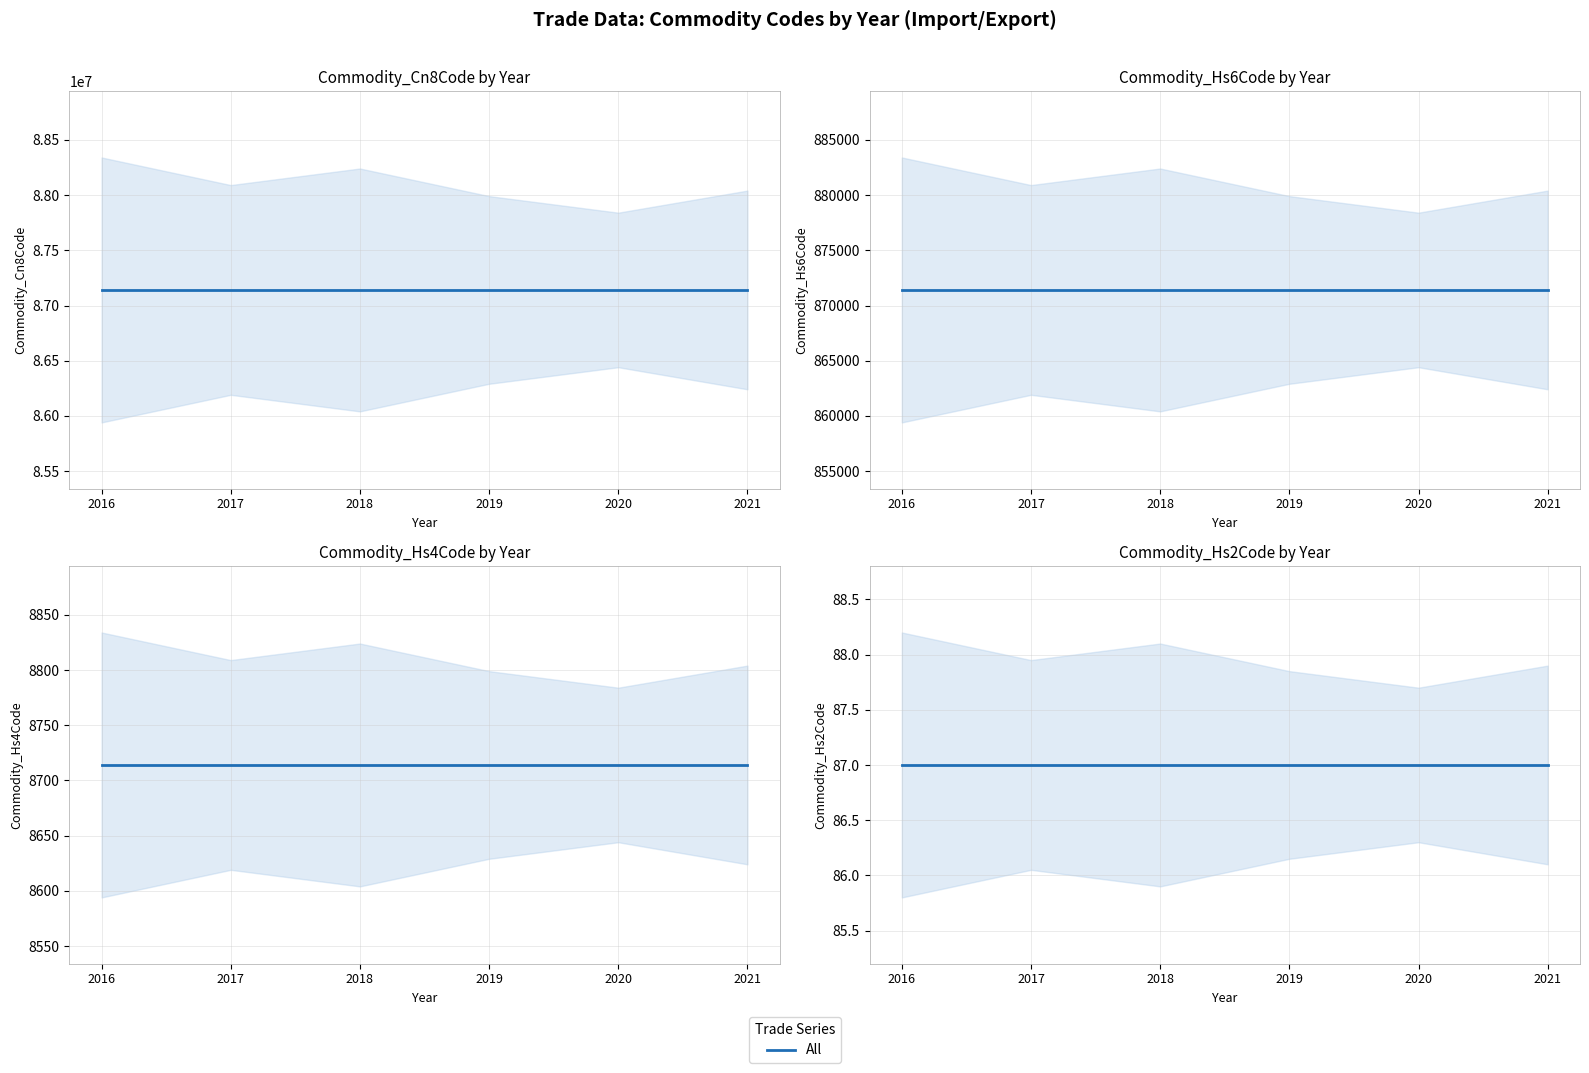

Reading right to left, what are all the values shown in this chart?

Commodity_Cn8Code: 87141090	87141090	87141090	87141090	87141090	87141090
Commodity_Hs6Code: 871410	871410	871410	871410	871410	871410
Commodity_Hs4Code: 8714	8714	8714	8714	8714	8714
Commodity_Hs2Code: 87	87	87	87	87	87